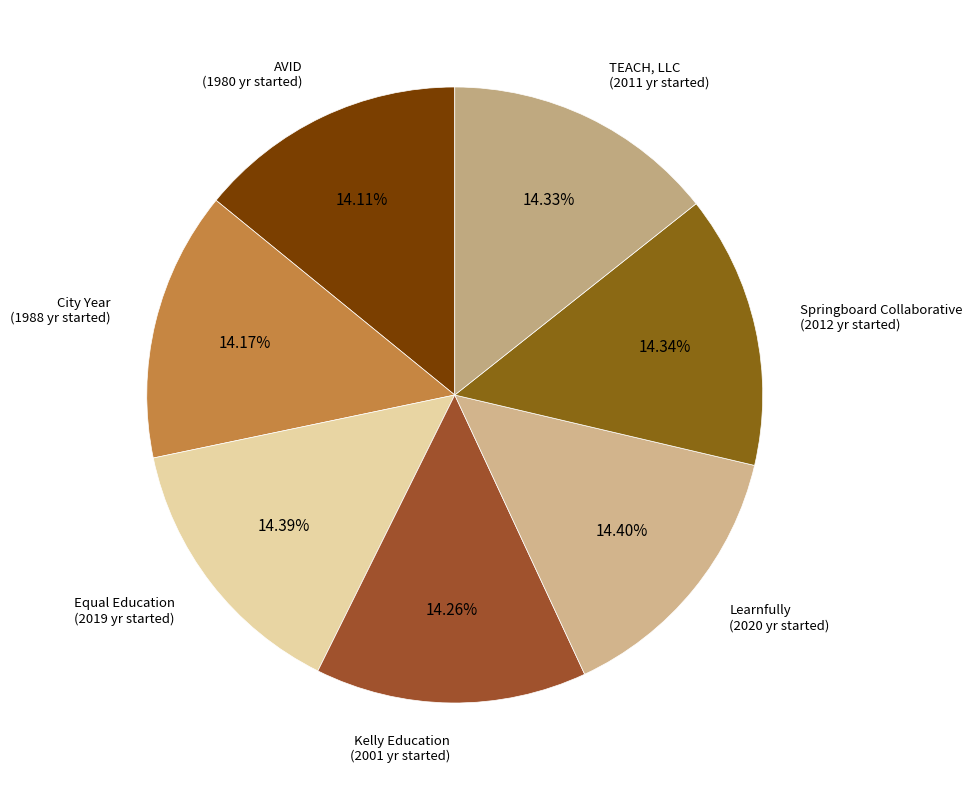

Which category has the biggest portion of the pie?

Learnfully